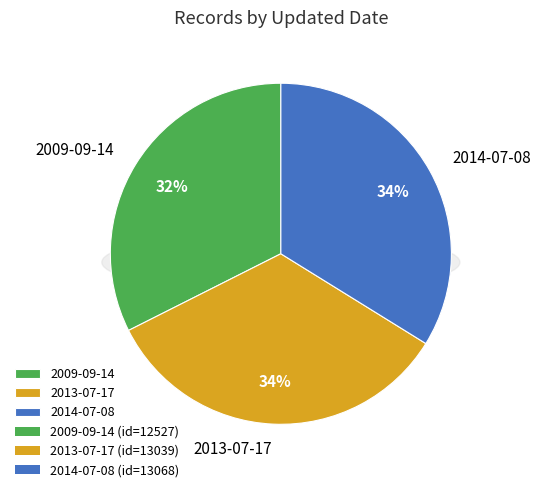

To the nearest percent, what portion does 2009-09-14 represent?

32%